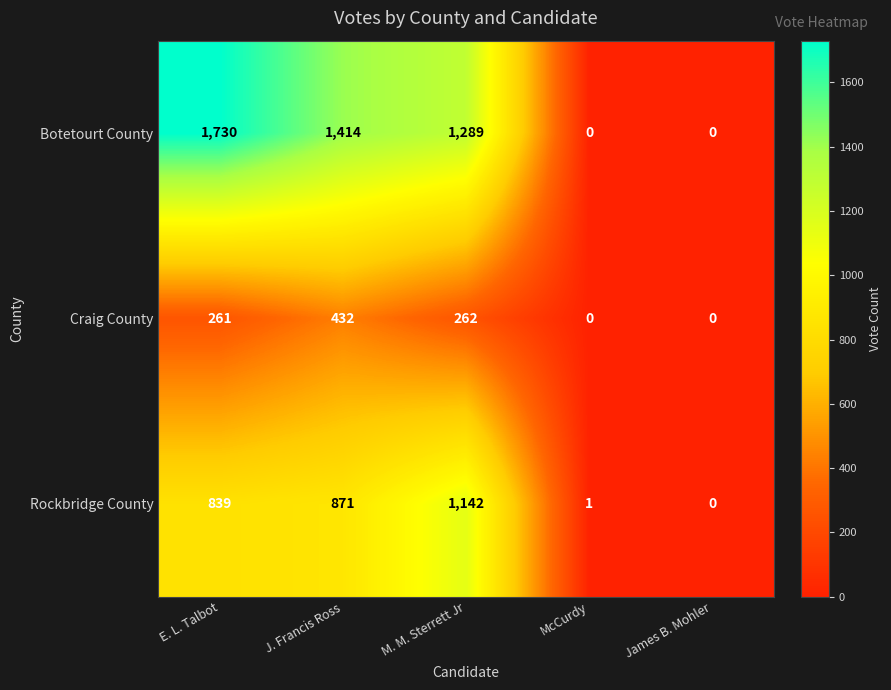

At which category is the sum across all series the highest?

E. L. Talbot